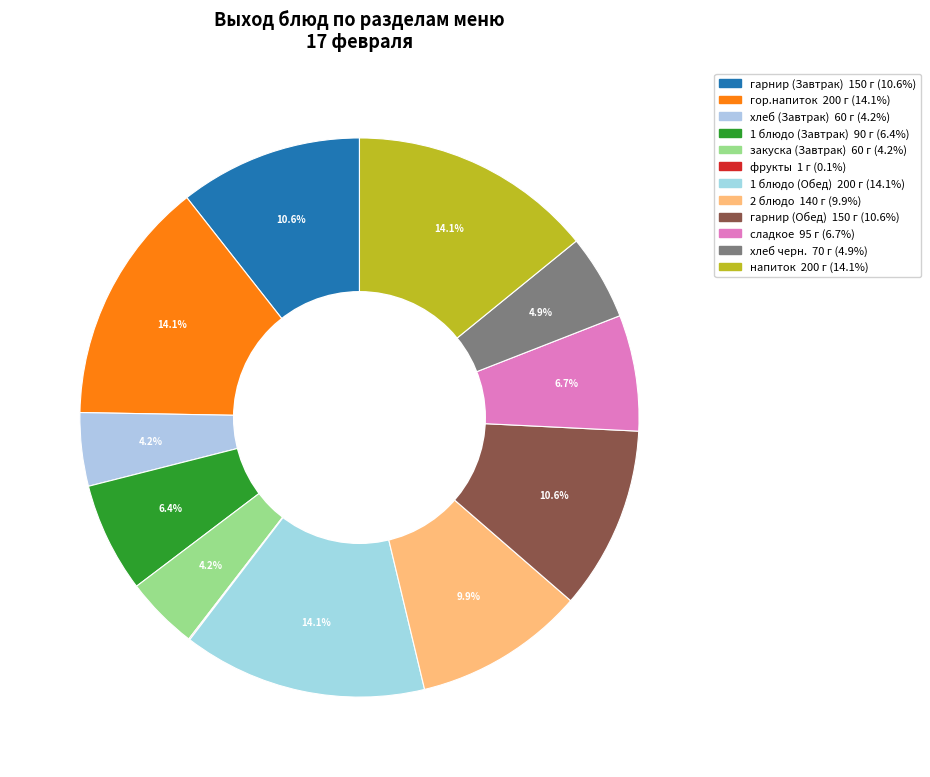

How many segments does this pie chart have?

12